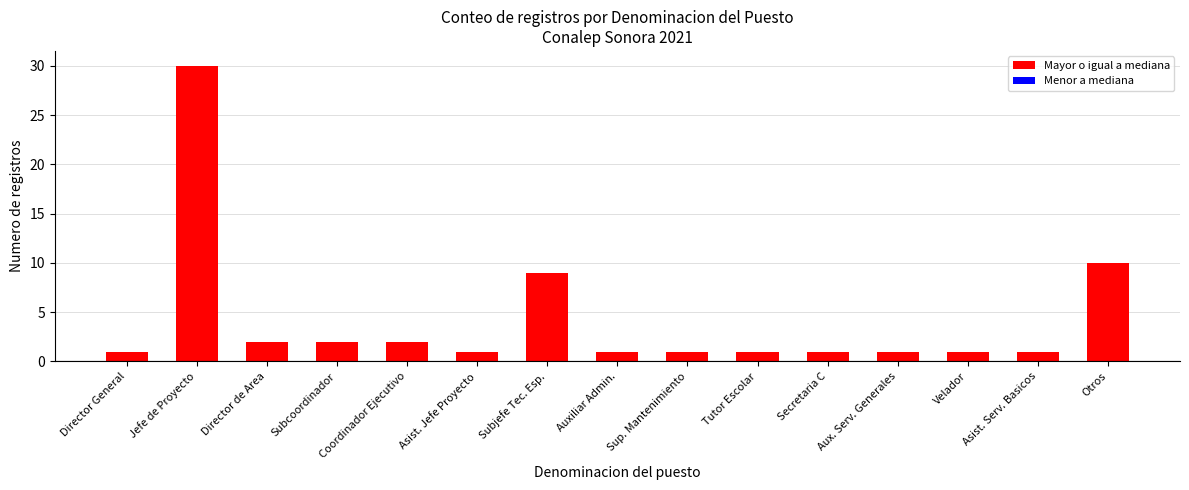

Read the value at Subjefe Tec. Esp..

9